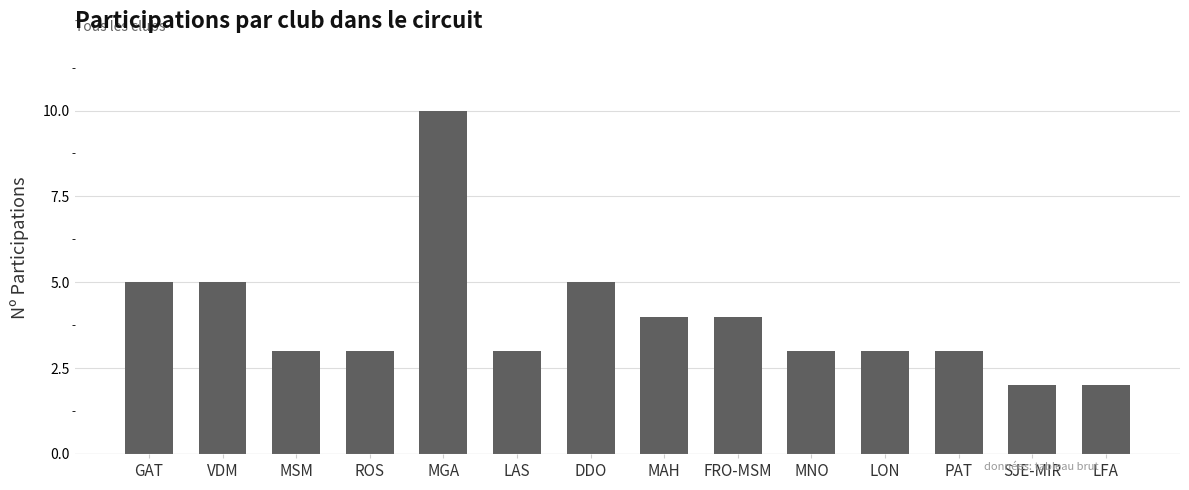

The value at MSM is 5. True or false?

False